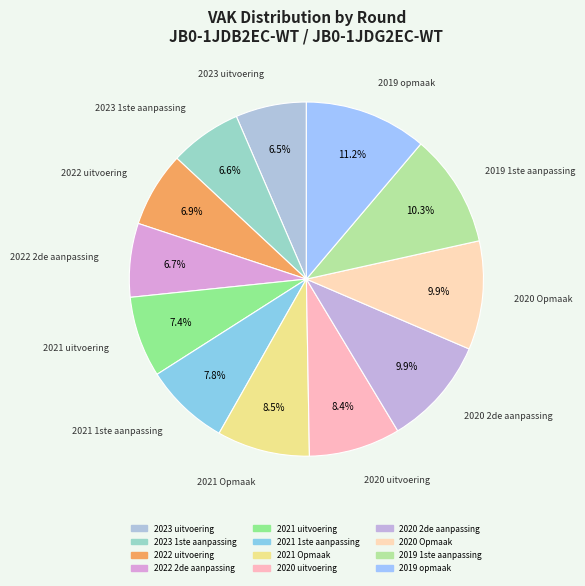

What is the largest slice in the pie chart?

2019 opmaak